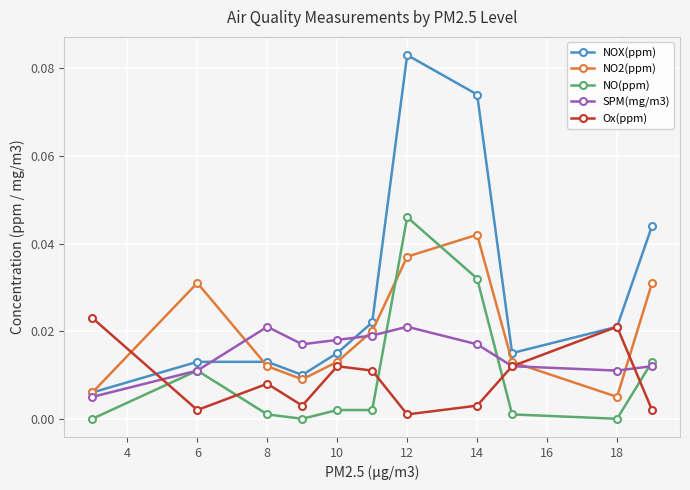

True or false: SPM(mg/m3) and Ox(ppm) intersect in this chart.

True